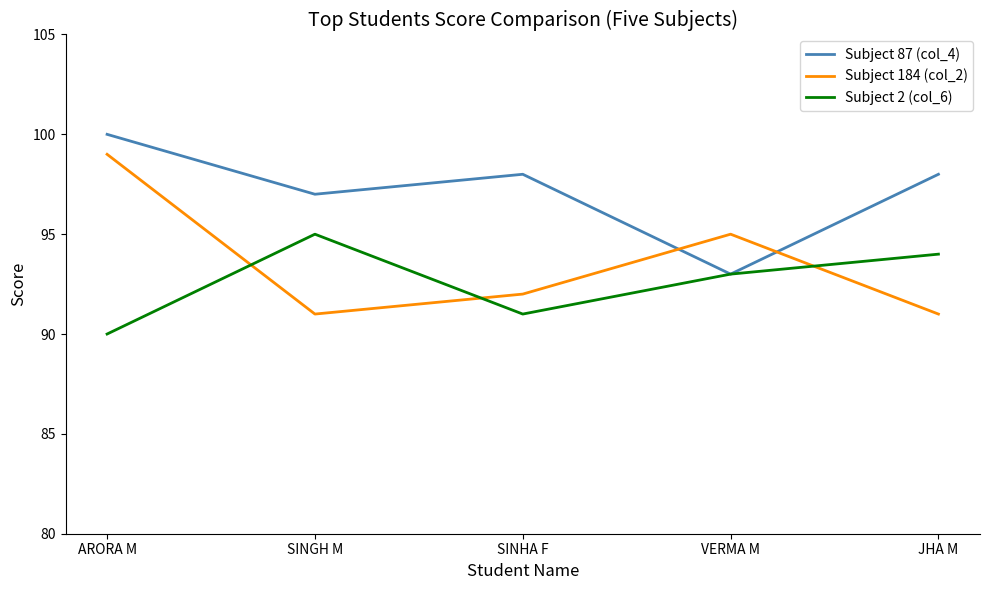

How many categories are shown in the chart?

5